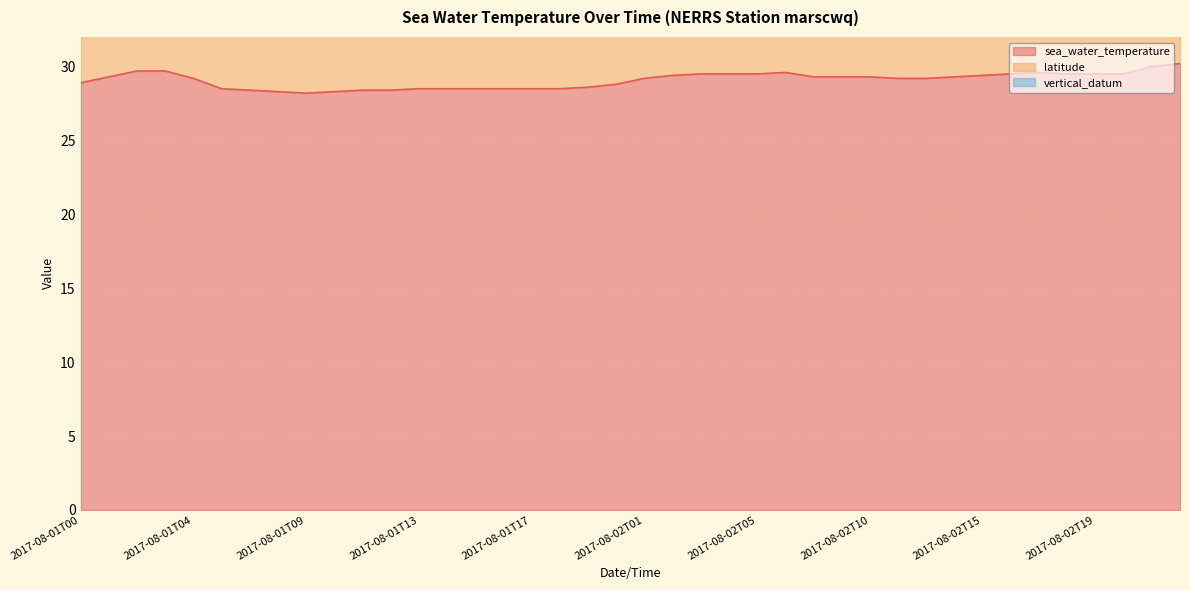

How many interior local valleys does the sea_water_temperature series have?

1